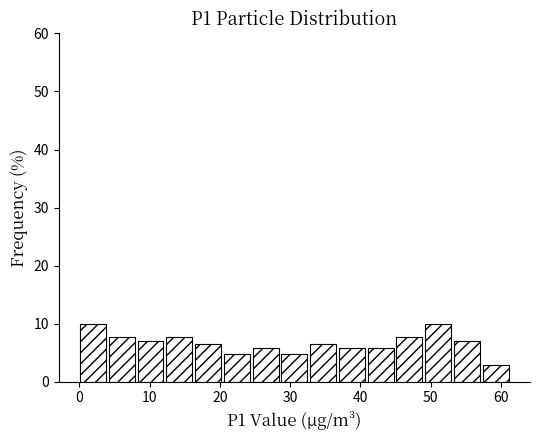

Reading left to right, list every bar in this chart as the range it spans on the x-axis followed by its height. Neither the bar edges nor the heights are printed on the chart, so give them approximately, as read against the axes.

0 to 4: 10
4 to 8: 8
8 to 12: 7
12 to 16: 8
16 to 21: 6
21 to 25: 5
25 to 29: 6
29 to 33: 5
33 to 37: 6
37 to 41: 6
41 to 45: 6
45 to 49: 8
49 to 53: 10
53 to 57: 7
57 to 62: 3